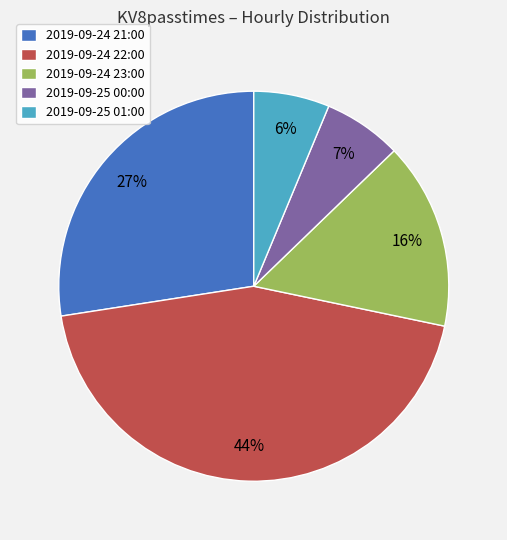

Which slice is the largest?

2019-09-24 22:00